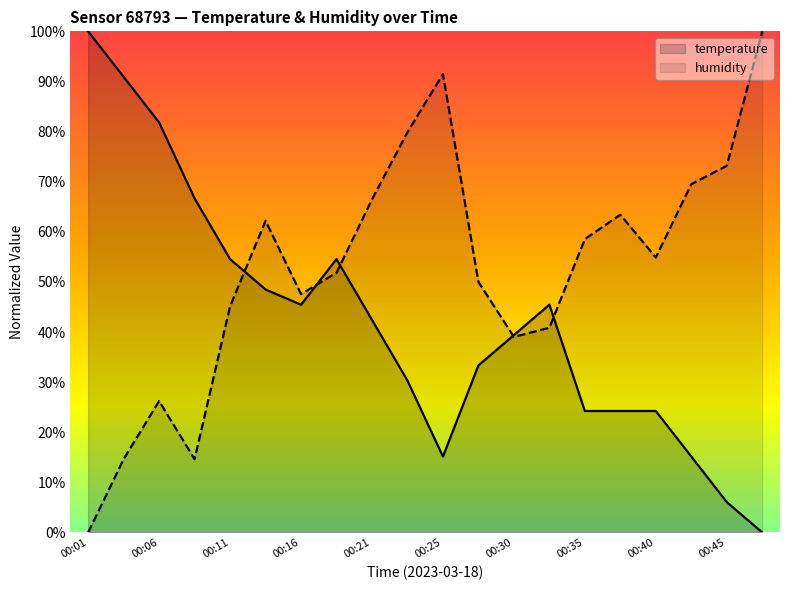

What are all the series names shown in the legend?

temperature, humidity